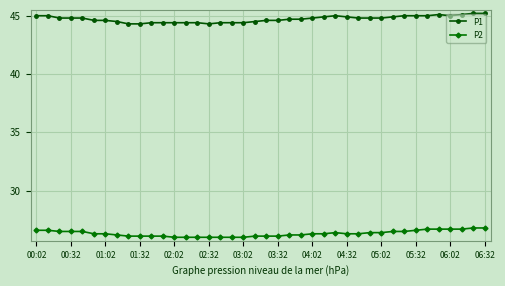

Reading left to right, what are all the values shown in this chart?

P1: 45.0	45.0	44.8	44.8	44.8	44.6	44.6	44.5	44.3	44.3	44.4	44.4	44.4	44.4	44.4	44.3	44.4	44.4	44.4	44.5	44.6	44.6	44.7	44.7	44.8	44.9	45.0	44.9	44.8	44.8	44.8	44.9	45.0	45.0	45.0	45.1	45.0	45.1	45.2	45.2
P2: 26.6	26.6	26.5	26.5	26.5	26.3	26.3	26.2	26.1	26.1	26.1	26.1	26.0	26.0	26.0	26.0	26.0	26.0	26.0	26.1	26.1	26.1	26.2	26.2	26.3	26.3	26.4	26.3	26.3	26.4	26.4	26.5	26.5	26.6	26.7	26.7	26.7	26.7	26.8	26.8